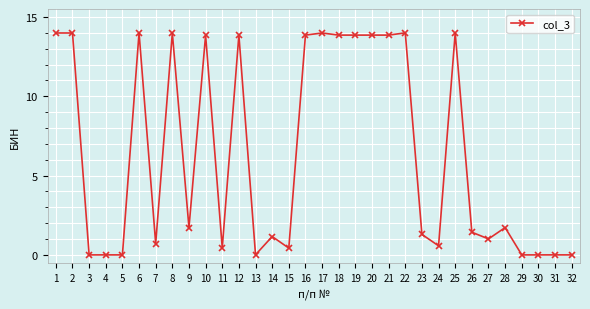

True or false: there are more than 2 points higher than both neighbors.

True